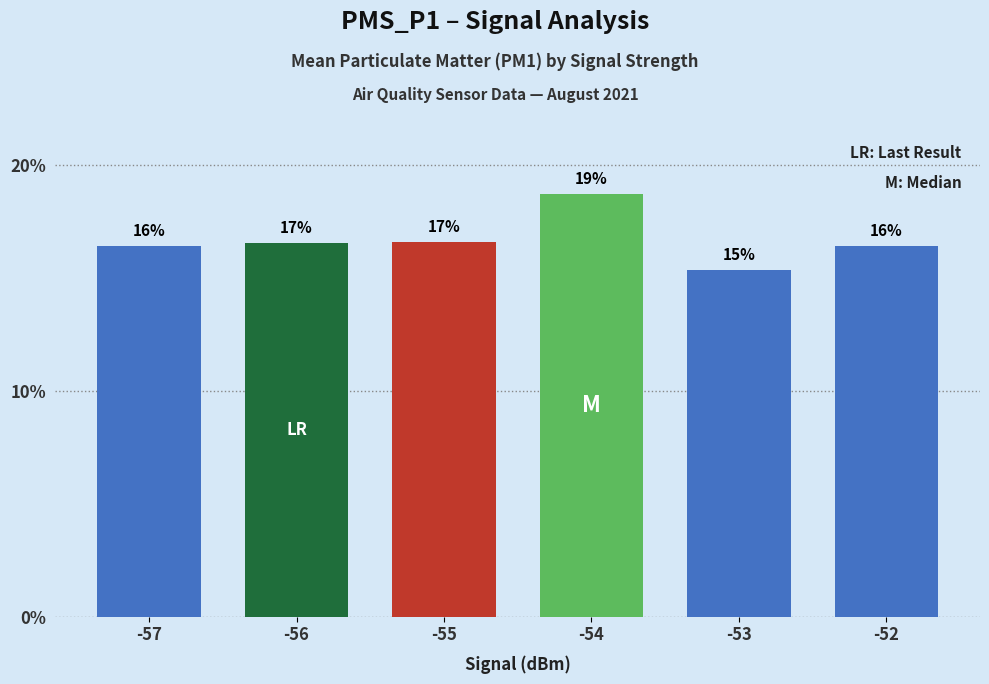

How many bars are there in total?

6